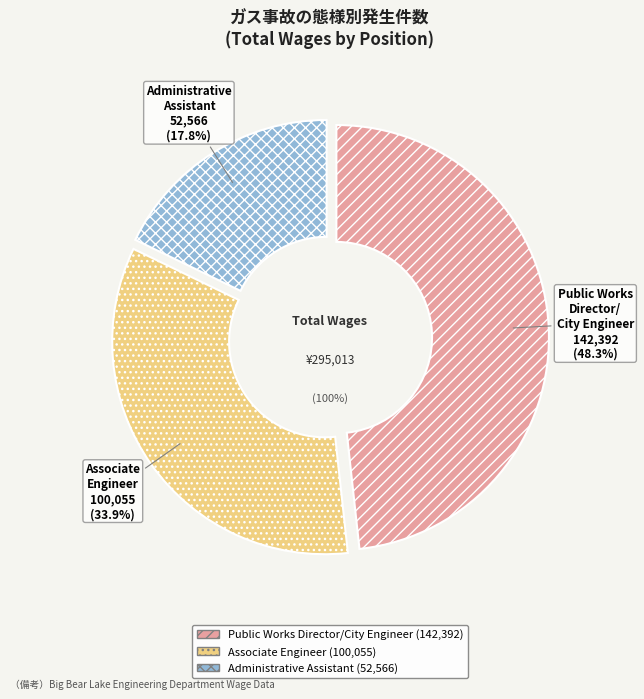

Count the number of slices in the pie.

3